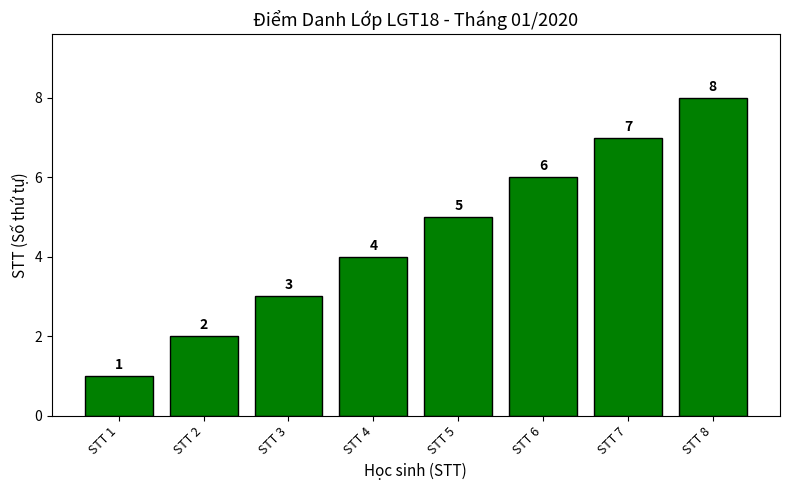

What is the minimum value shown in the chart?

1